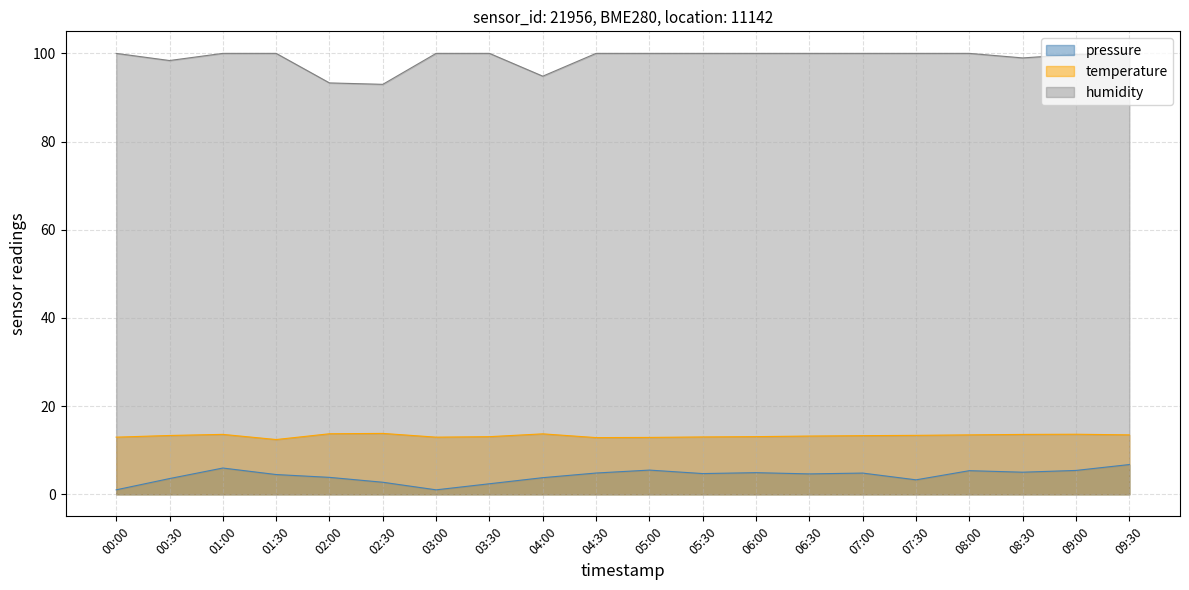

Which label corresponds to the largest value in the chart?

00:00